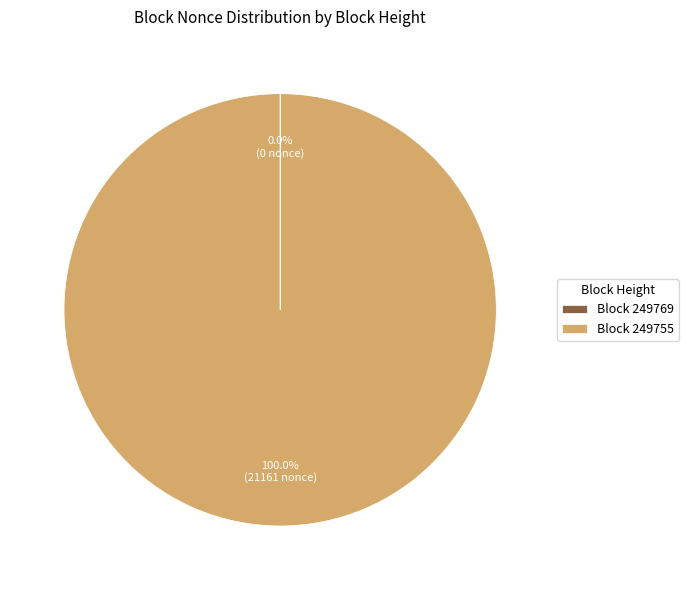

Is there any slice that represents more than half of the pie?

Yes